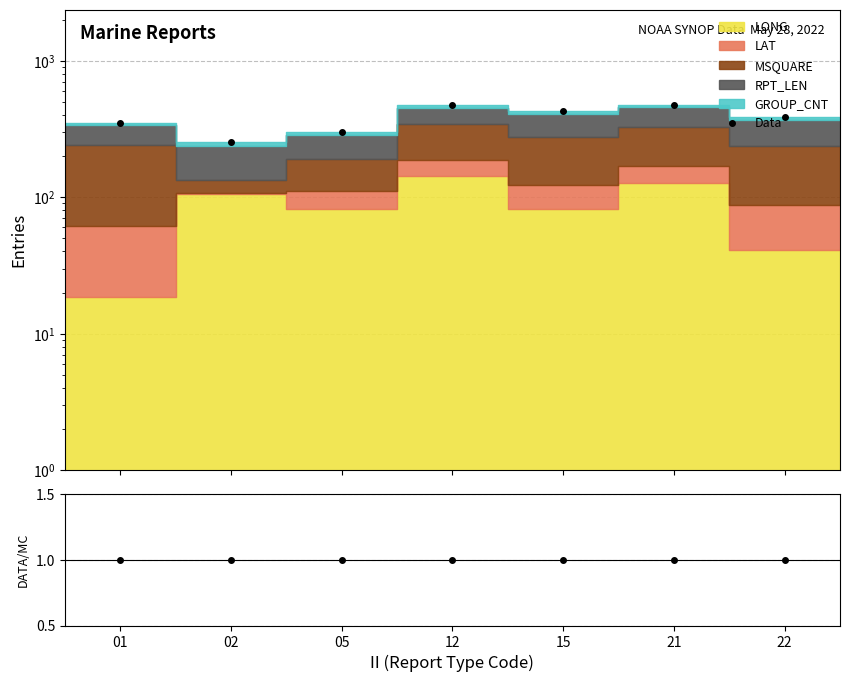

At which label is Data closest to 363?

01